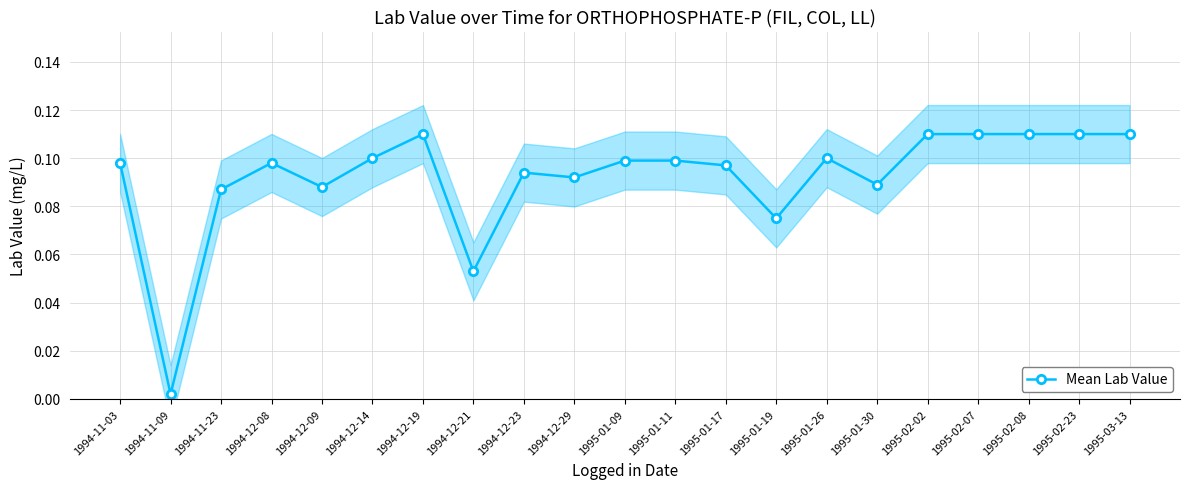

What is the label of the 2nd point from the left?

1994-11-09